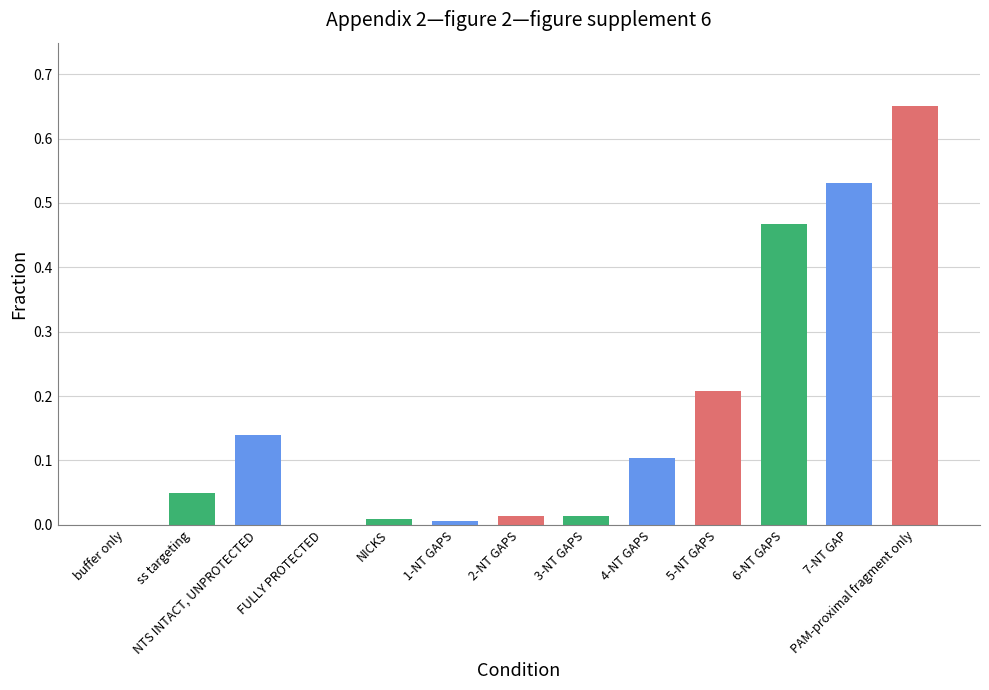

What is the difference between the values at NICKS and 4-NT GAPS?

0.1